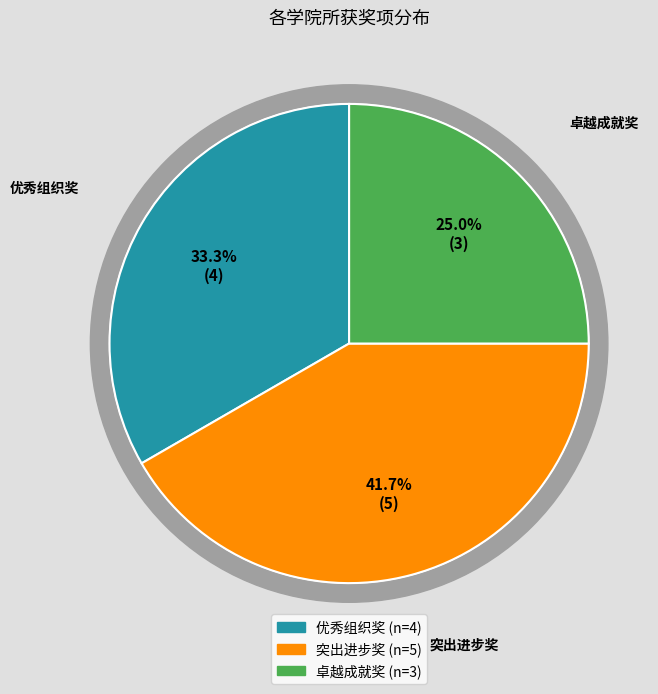

To the nearest percent, what percentage of the pie is 卓越成就奖?

25%